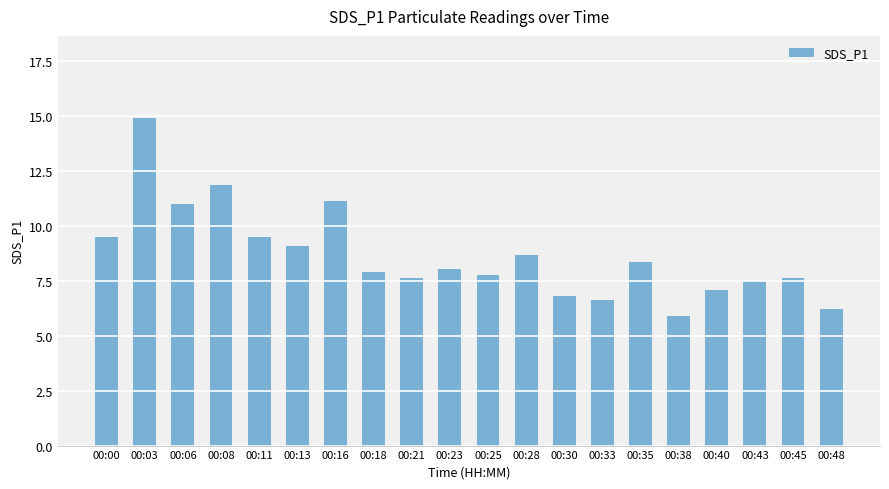

True or false: the data shows 14.9 at 00:03.

True